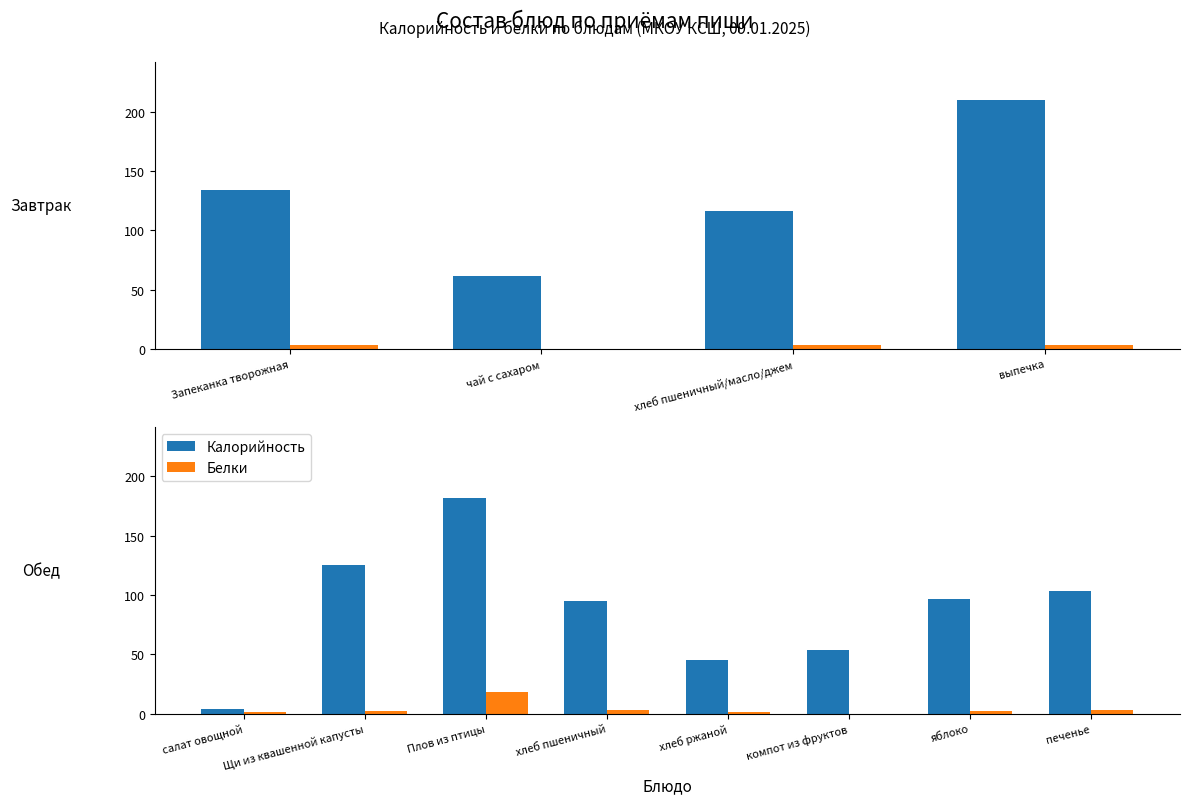

What is the difference between the maximum and second lowest values in the Белки series?

17